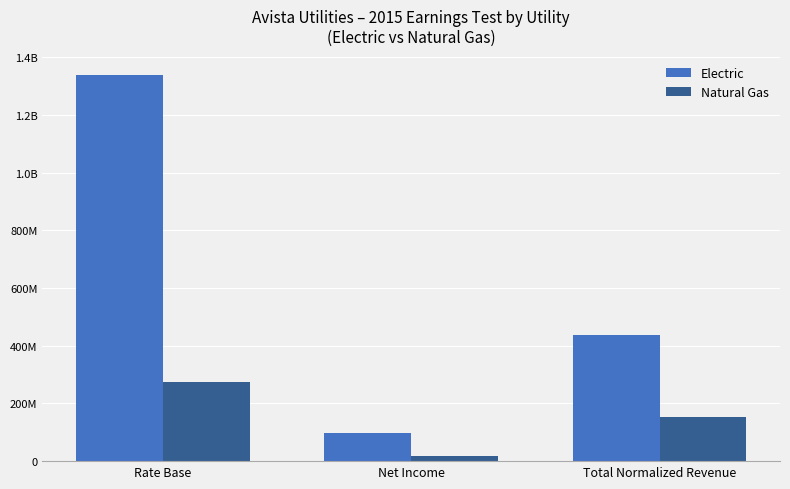

What is the minimum value for Natural Gas?

16783000